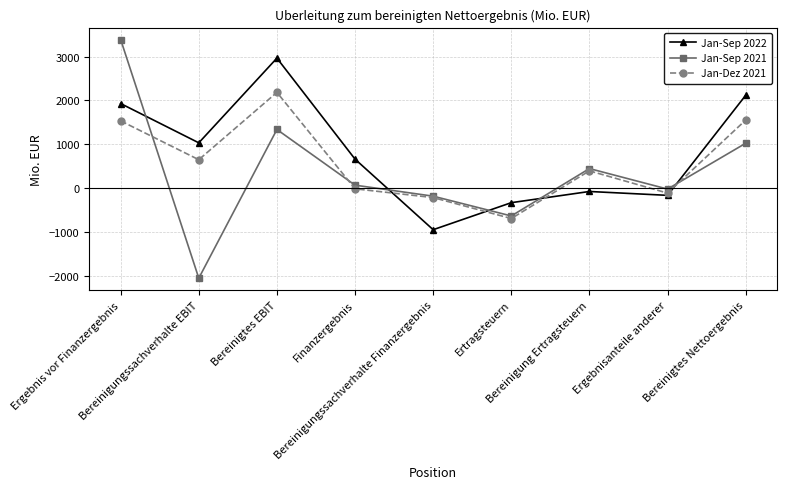

What is the total value across all series at Bereinigung Ertragsteuern?

770